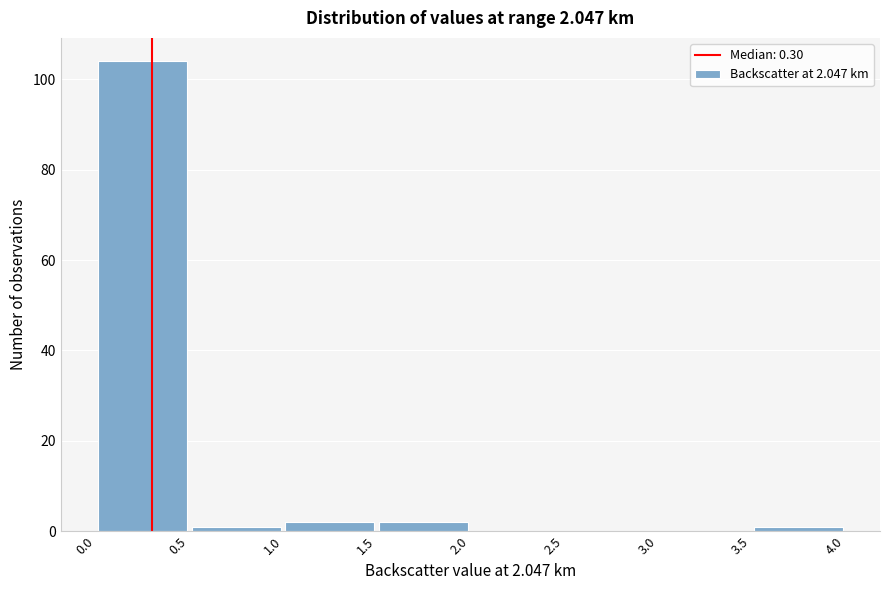

Over which range of the x-axis is the bar tallest?

0.0 to 0.5